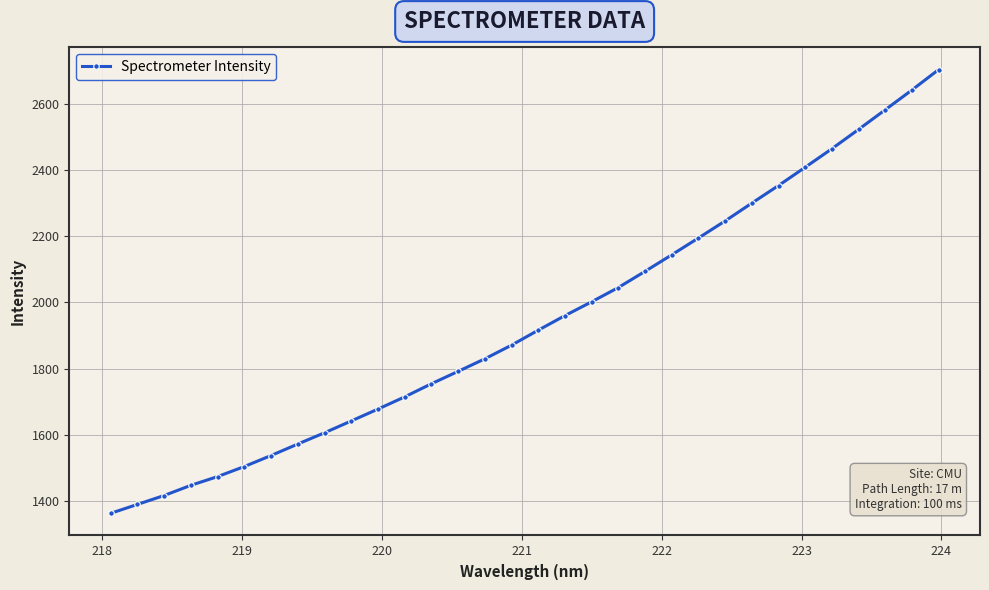

What is the maximum value shown in the chart?

2704.1